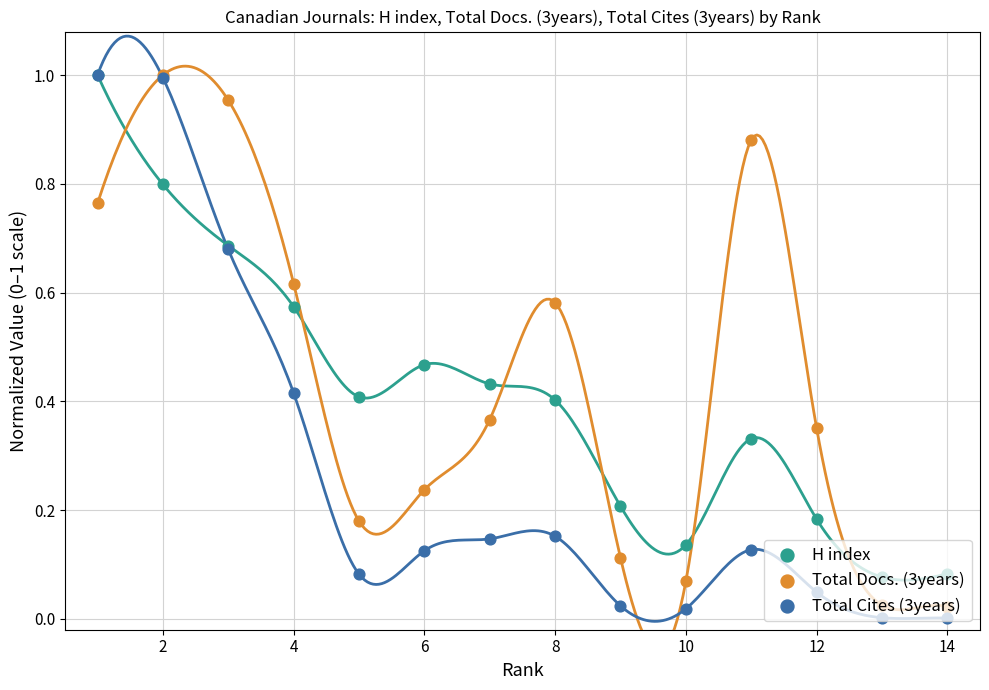

Which series has the largest Y range (max minus min)?

Total Cites (3years)